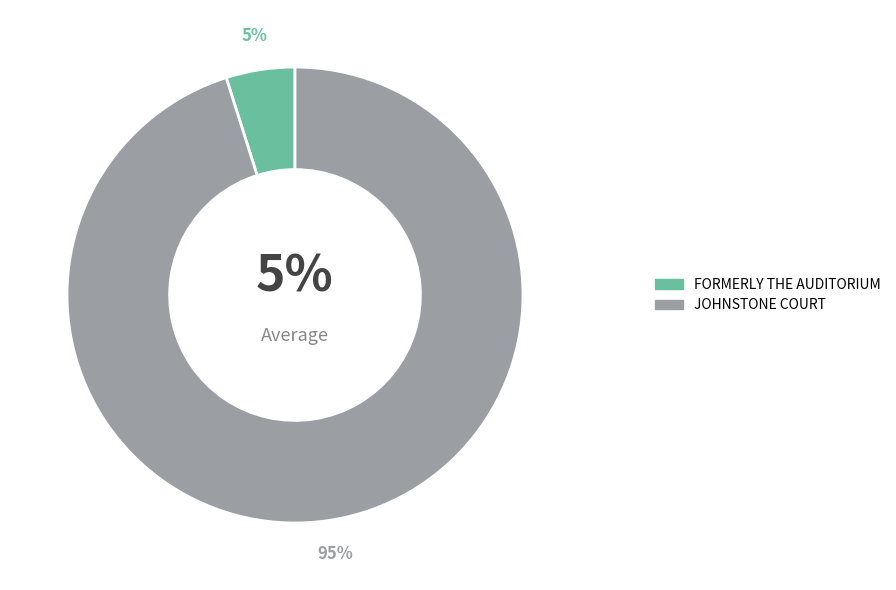

What is the smallest slice in the pie chart?

FORMERLY THE AUDITORIUM